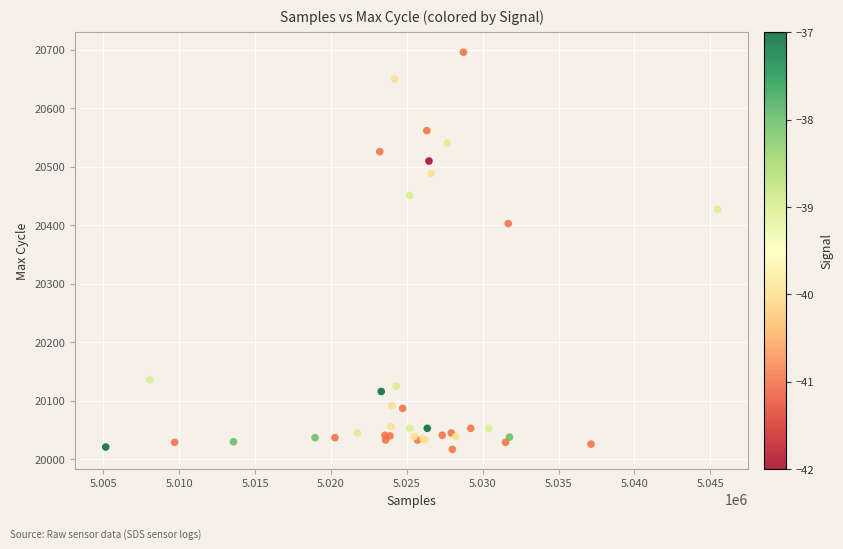

What Y value in the scatter plot is closest to 20356?

20403